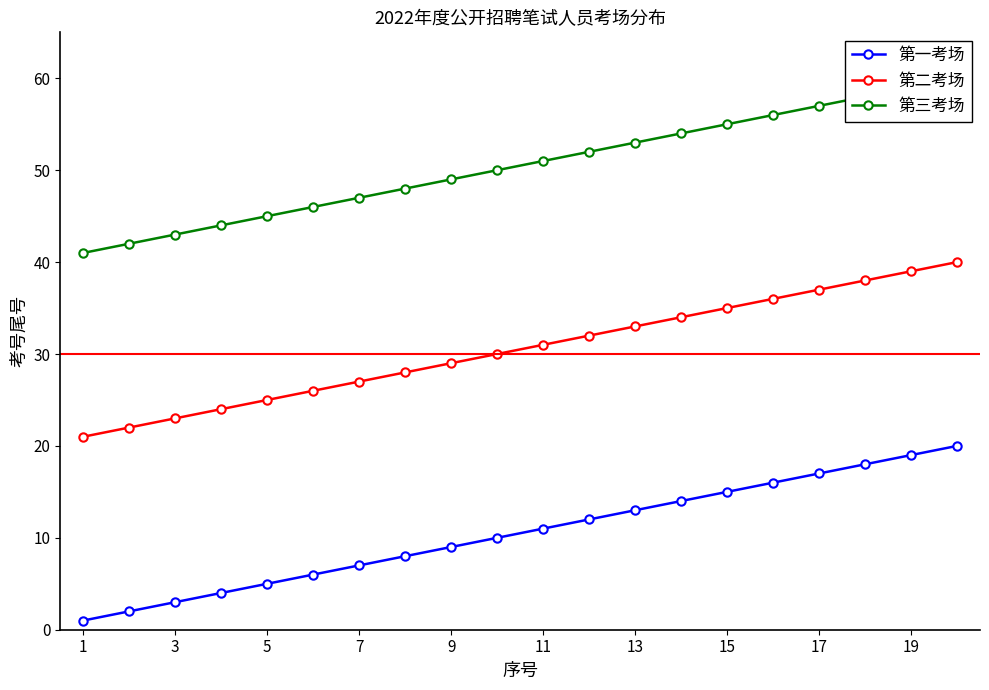

What is the average value of the 第一考场 series?

10